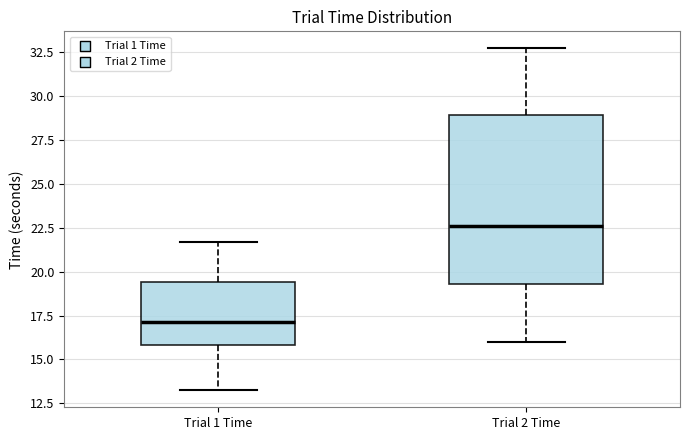

Comparing the boxes themselves (not the whiskers), which one is the tallest?

Trial 2 Time